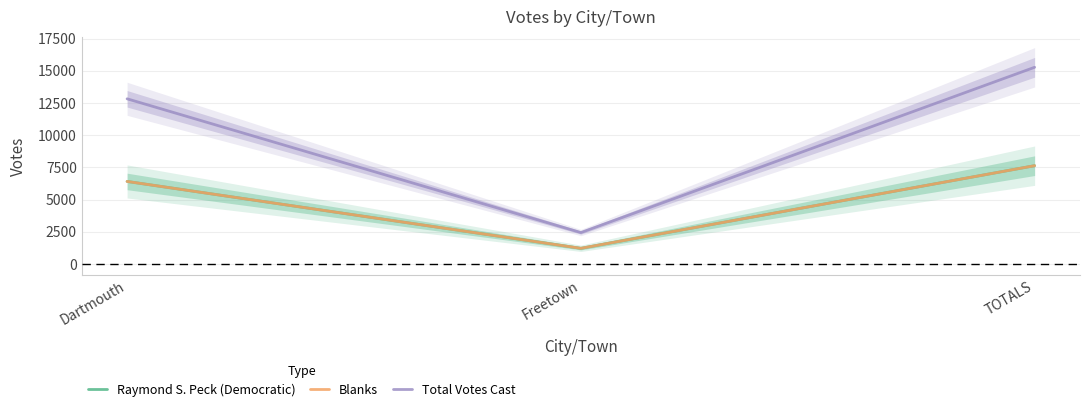

The value of Raymond S. Peck (Democratic) at Freetown is 675. True or false?

False